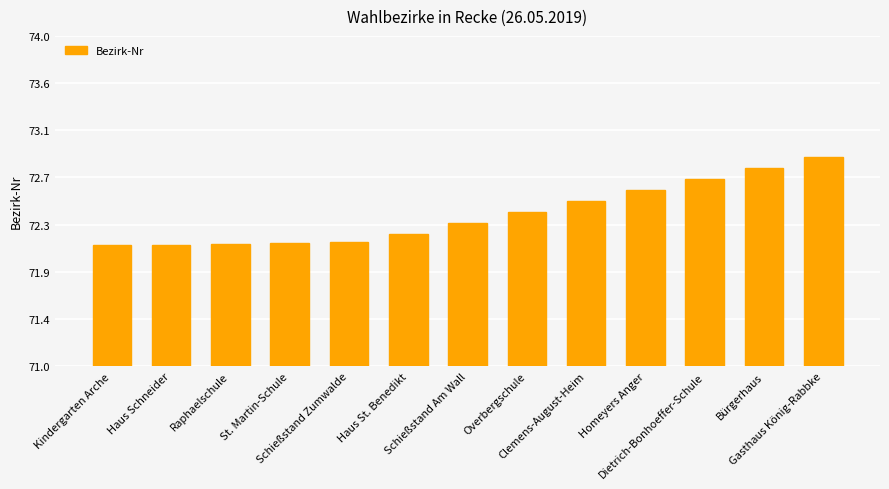

Which label corresponds to the smallest value in the chart?

Kindergarten Arche